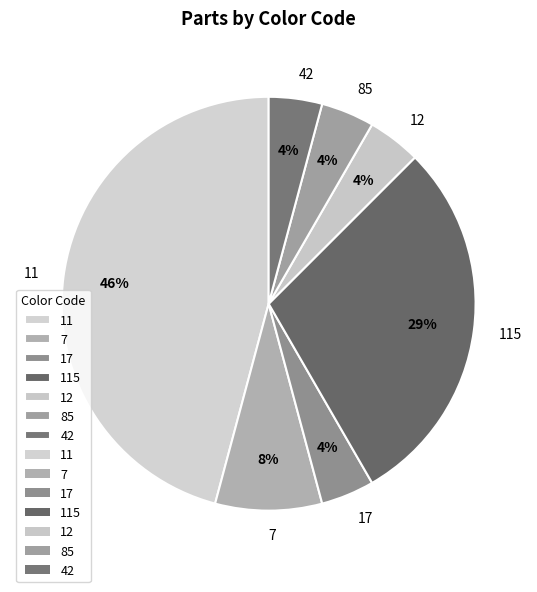

What percentage is the 11 slice, to the nearest percent?

46%